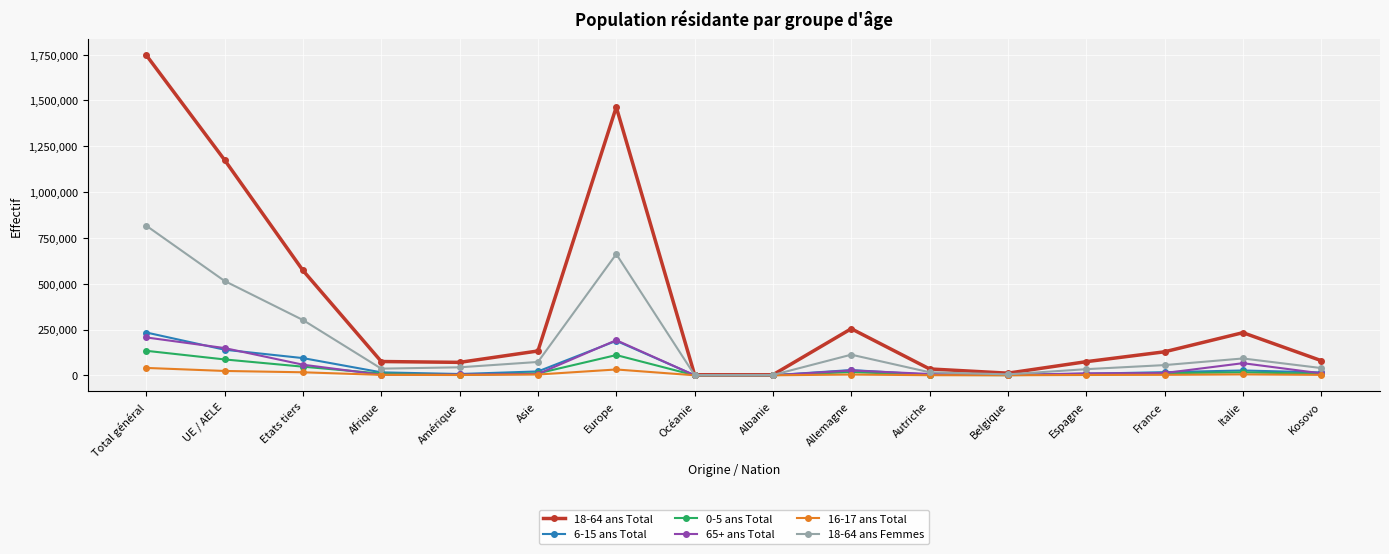

In 18-64 ans Total, how many points are higher than both neighbors (excluding endpoints)?

3